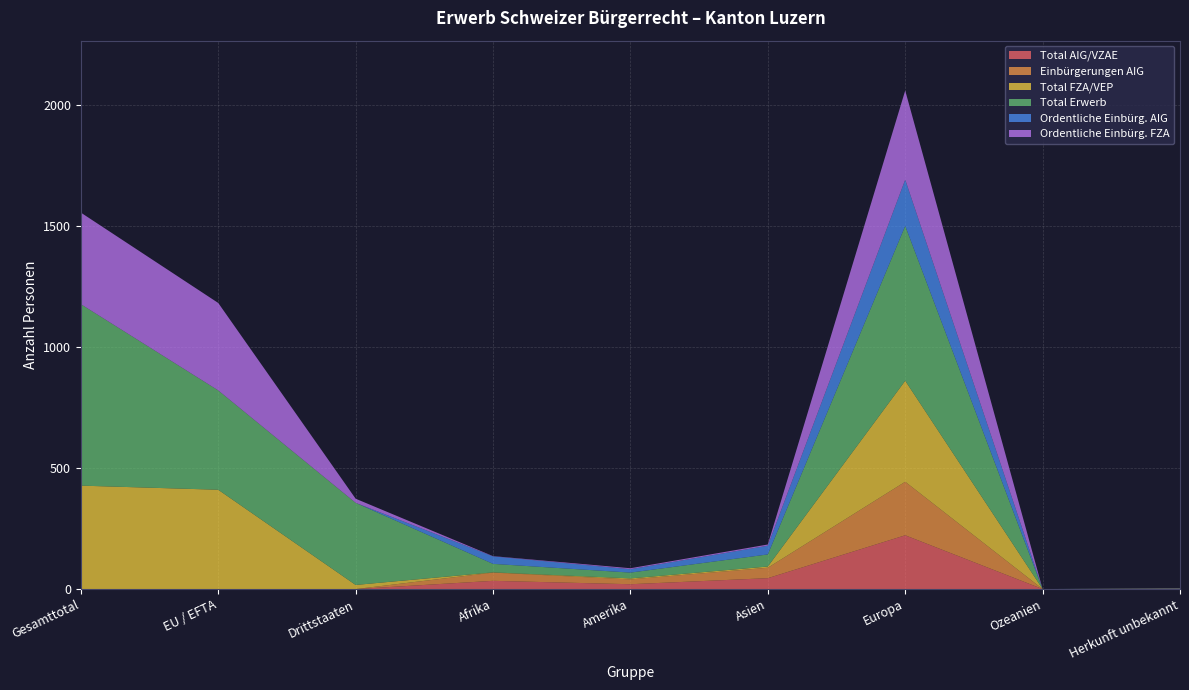

Reading left to right, extract all data points from this chart.

Total AIG/VZAE: Gesamttotal=0	EU / EFTA=0	Drittstaaten=0	Afrika=34	Amerika=20	Asien=45	Europa=222	Ozeanien=0	Herkunft unbekannt=1
Einbürgerungen AIG: Gesamttotal=0	EU / EFTA=0	Drittstaaten=0	Afrika=34	Amerika=20	Asien=43	Europa=221	Ozeanien=0	Herkunft unbekannt=1
Total FZA/VEP: Gesamttotal=427	EU / EFTA=410	Drittstaaten=17	Afrika=1	Amerika=4	Asien=5	Europa=417	Ozeanien=0	Herkunft unbekannt=0
Total Erwerb: Gesamttotal=749	EU / EFTA=410	Drittstaaten=339	Afrika=35	Amerika=24	Asien=50	Europa=639	Ozeanien=0	Herkunft unbekannt=1
Ordentliche Einbürg. AIG: Gesamttotal=0	EU / EFTA=0	Drittstaaten=0	Afrika=31	Amerika=14	Asien=36	Europa=191	Ozeanien=0	Herkunft unbekannt=1
Ordentliche Einbürg. FZA: Gesamttotal=378	EU / EFTA=361	Drittstaaten=17	Afrika=1	Amerika=4	Asien=5	Europa=368	Ozeanien=0	Herkunft unbekannt=0